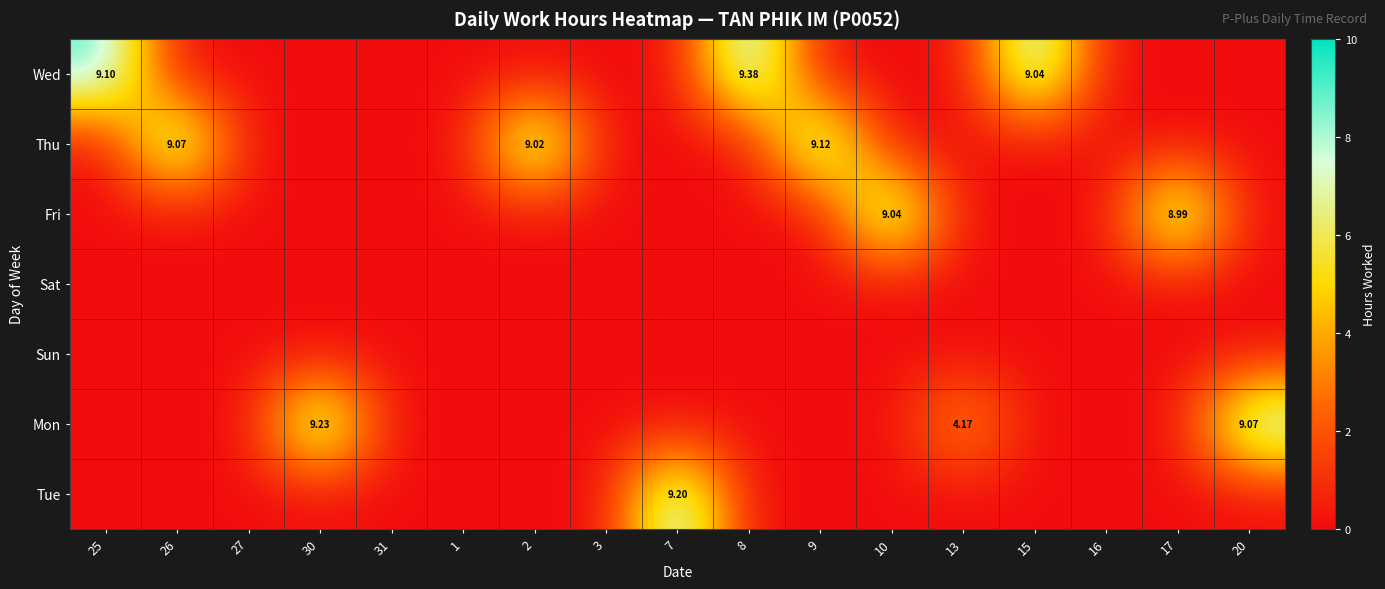

The Tue series shows -3.3 at 9. True or false?

False